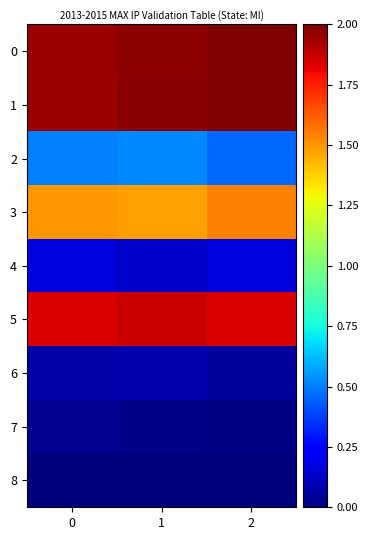

What is the spread (max minus min) of values at 0?

2.0